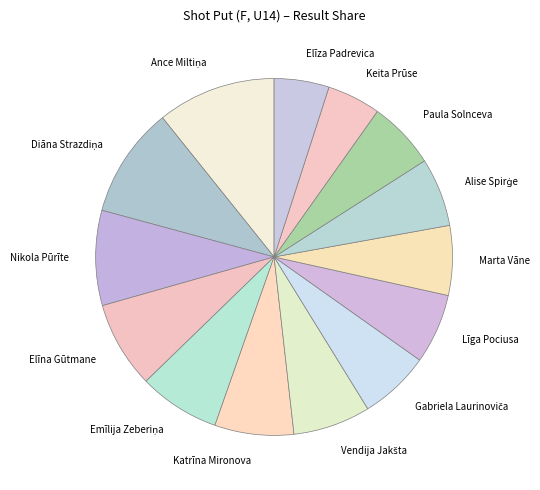

Count the number of slices in the pie.

14